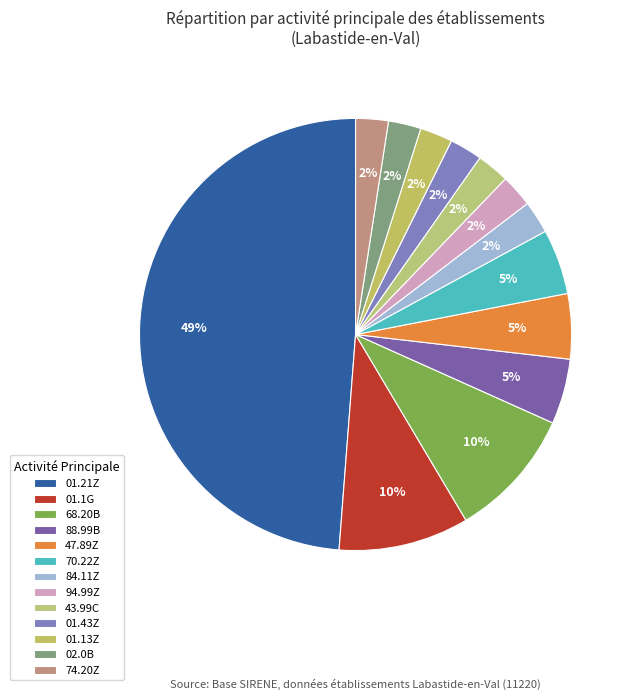

To the nearest percent, what portion does 84.11Z represent?

2%